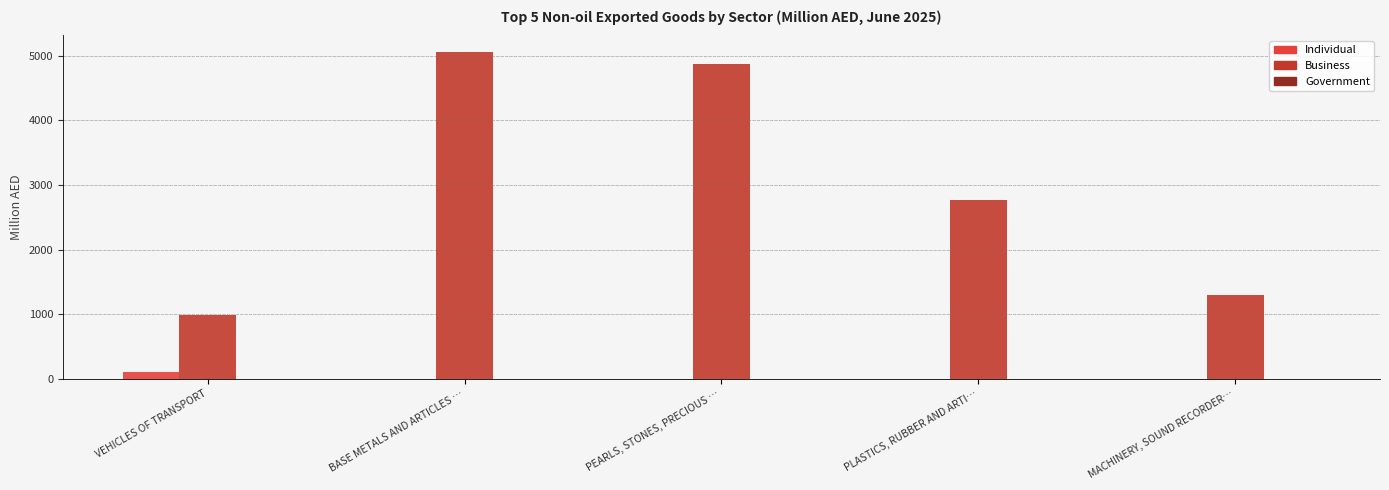

At which category does the chart reach its peak across all series?

BASE METALS AND ARTICLES …